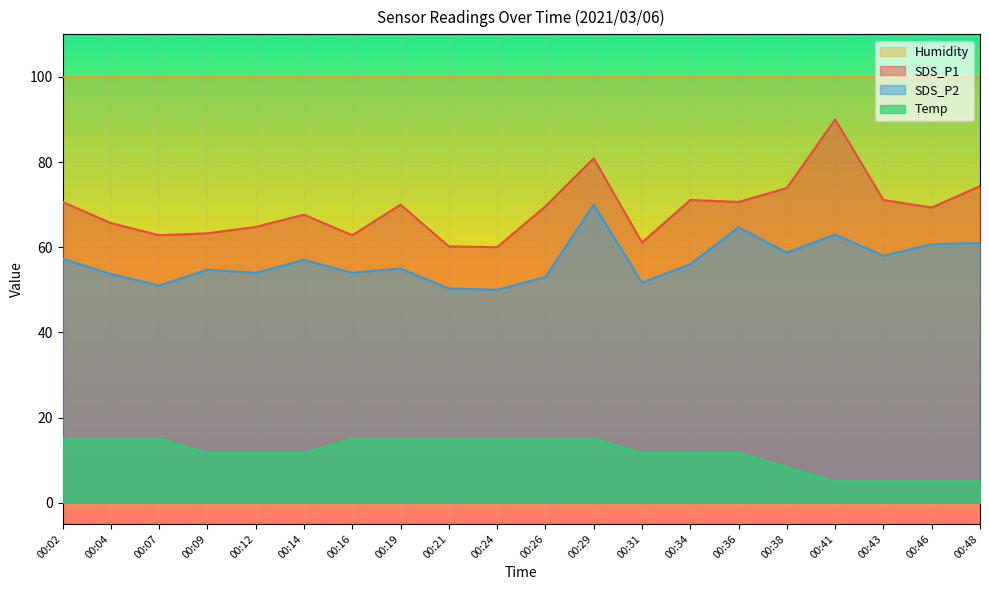

True or false: Temp and SDS_P1 cross at least once.

False